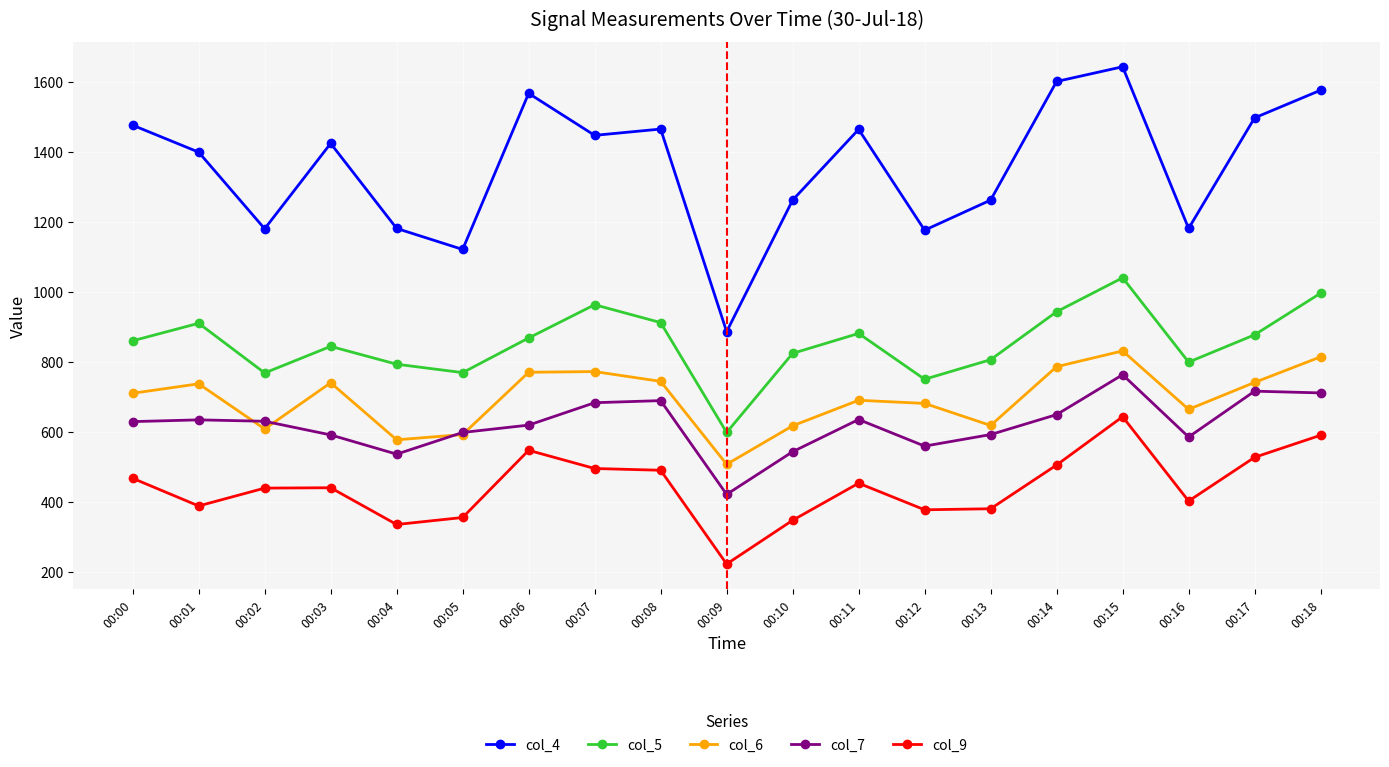

True or false: col_6 and col_9 cross at least once.

False